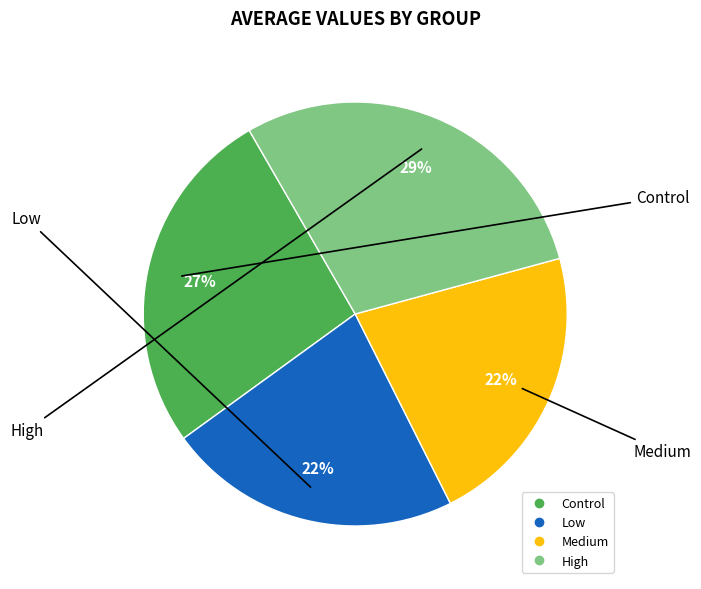

What percentage is the Medium slice, to the nearest percent?

22%